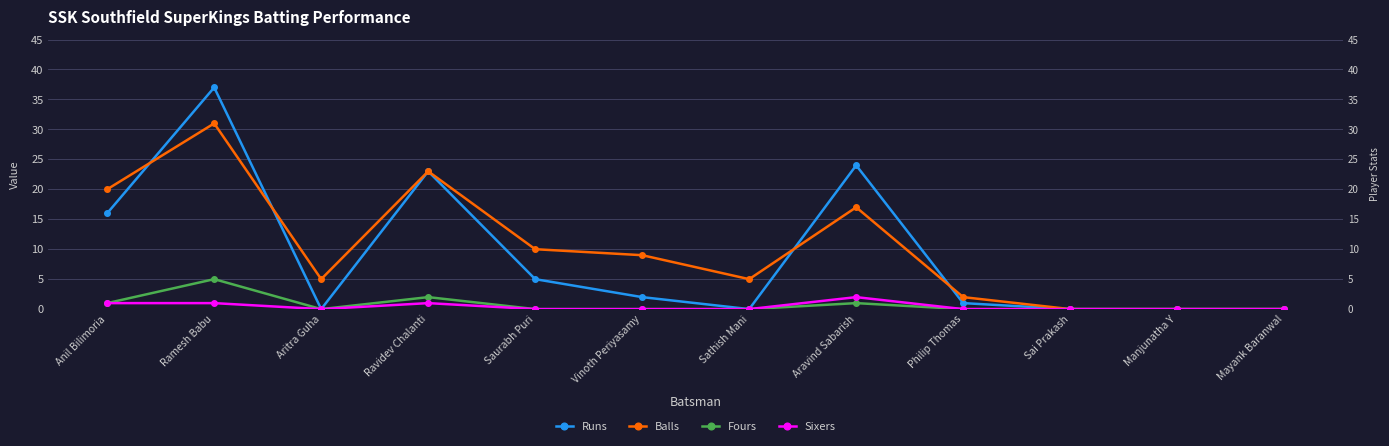

What is the greatest value displayed?

37